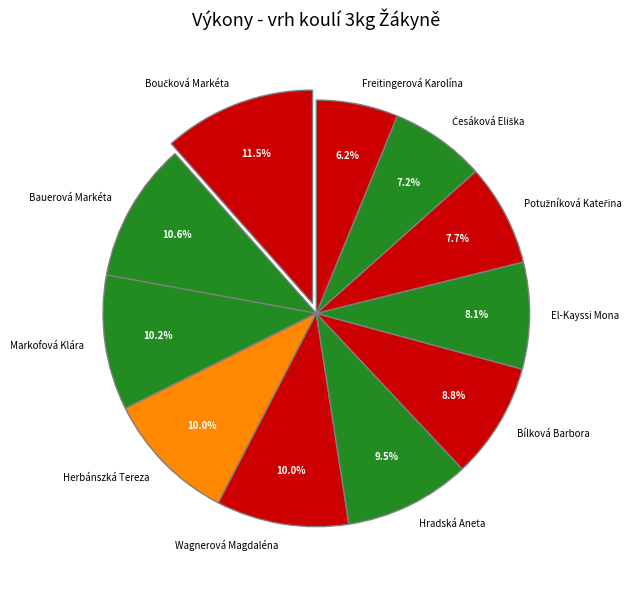

What percentage is NOT represented by Hradská Aneta?

90.5%